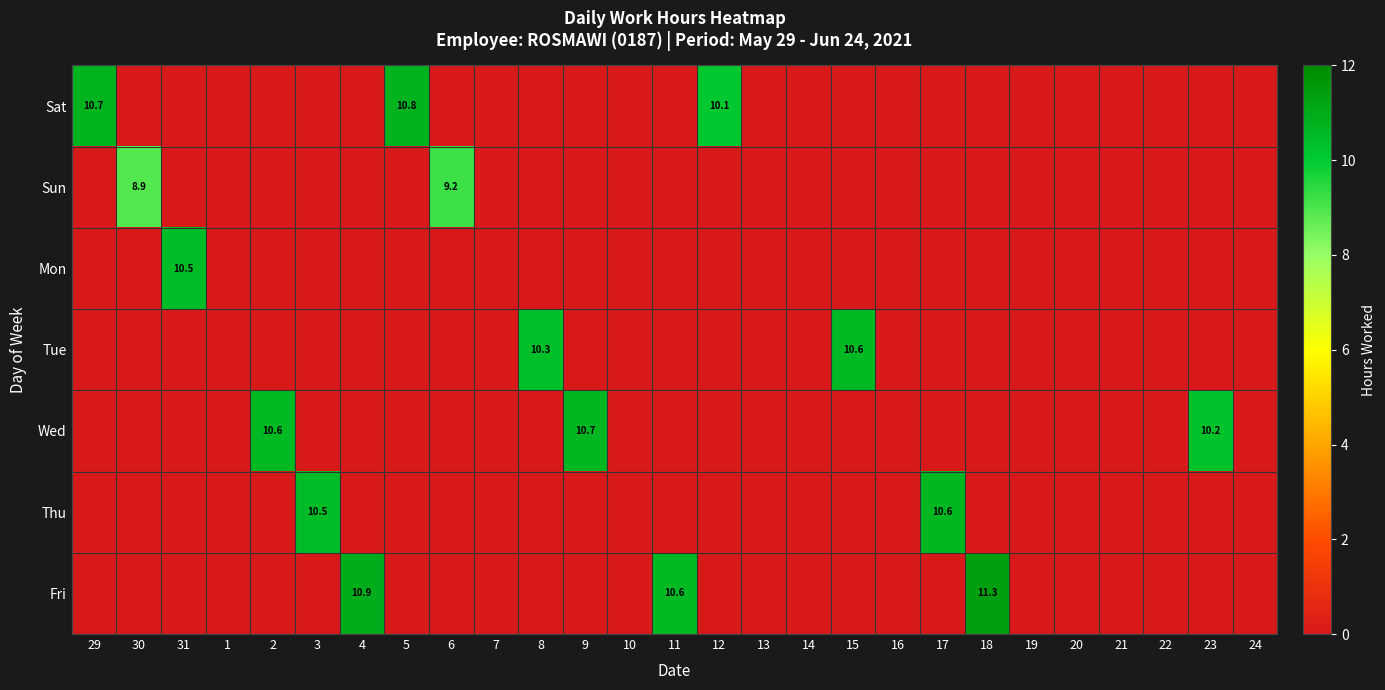

The value of Thu at 17 is 15.1. True or false?

False